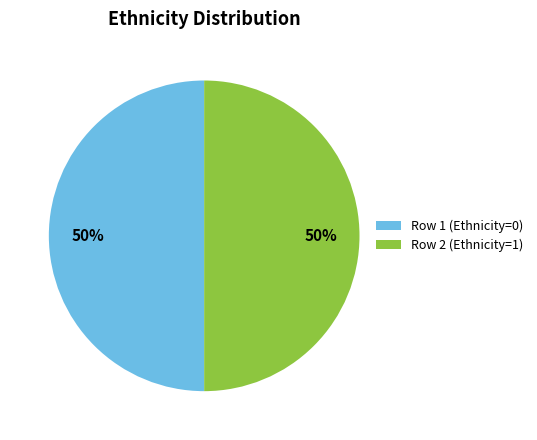

True or false: Row 1 (Ethnicity=0) accounts for 58% of the total.

False